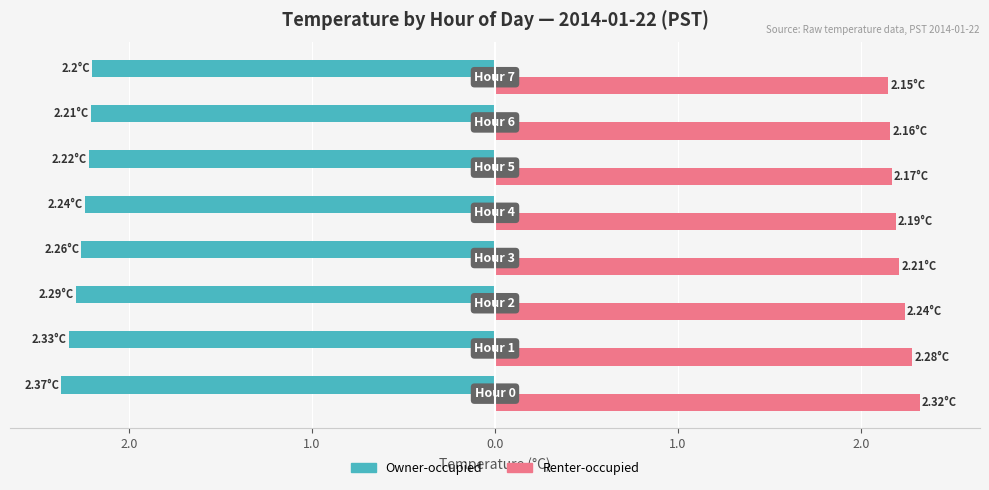

What are all the series names shown in the legend?

Owner-occupied, Renter-occupied